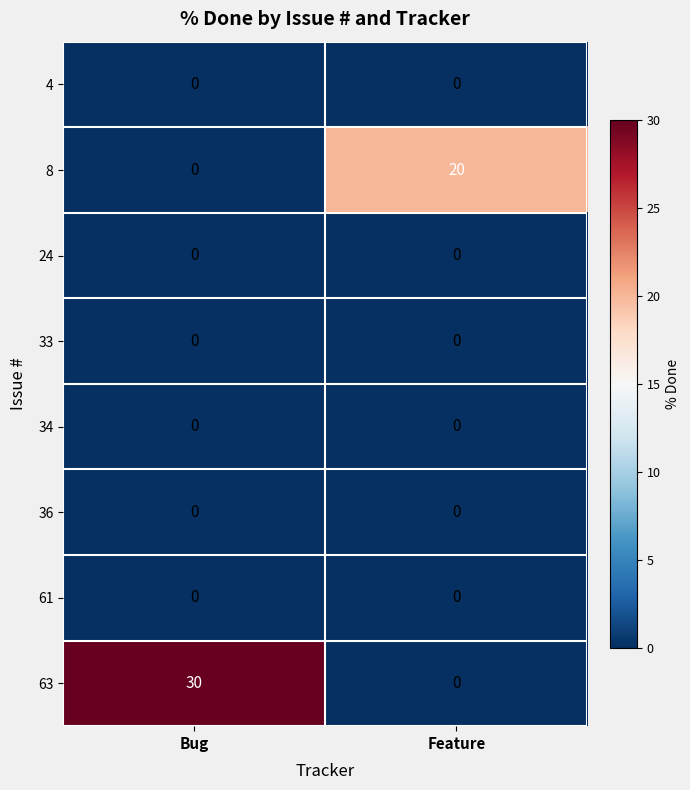

List the labels in order of 8 value, largest first.

Feature, Bug